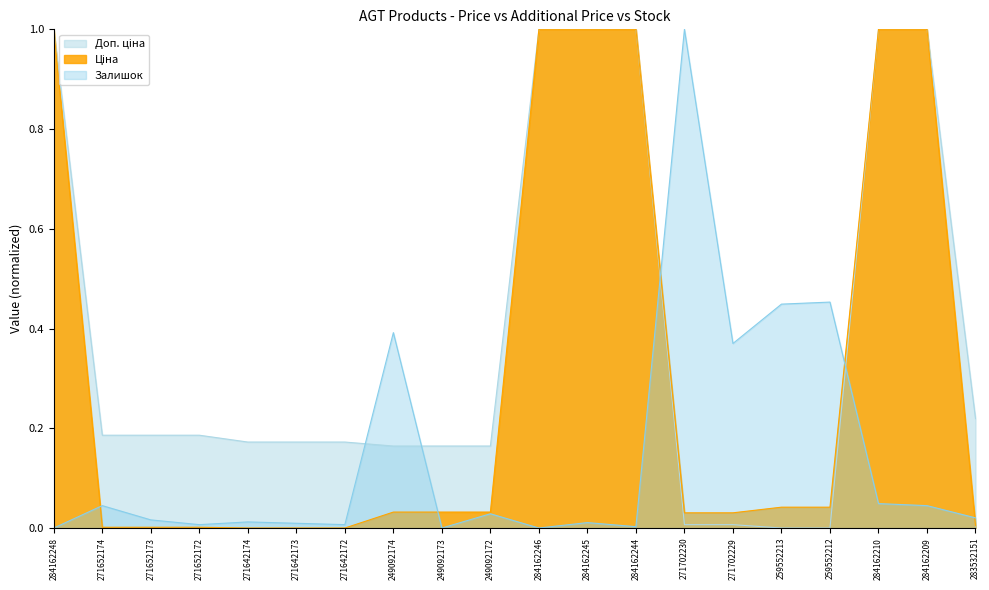

True or false: Доп. ціна and Ціна cross at least once.

False